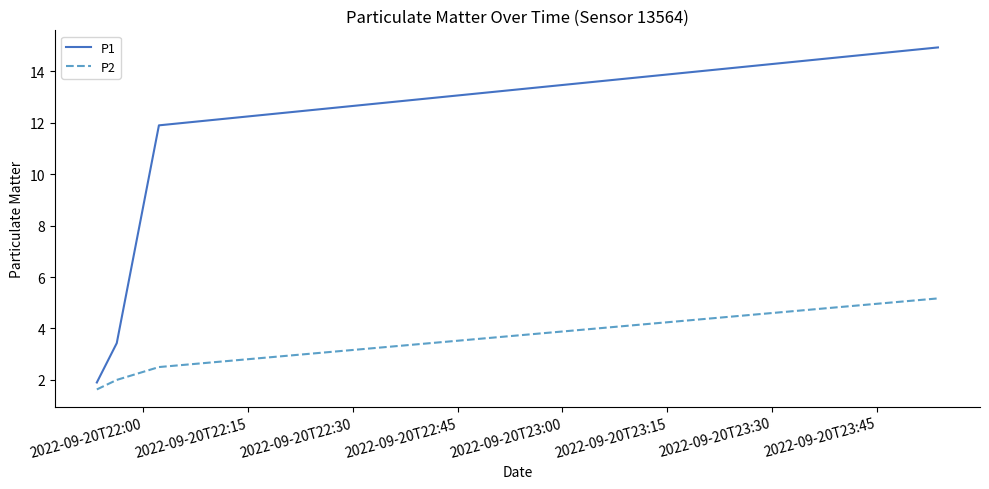

True or false: P2 has more than 1 points higher than both neighbors.

False